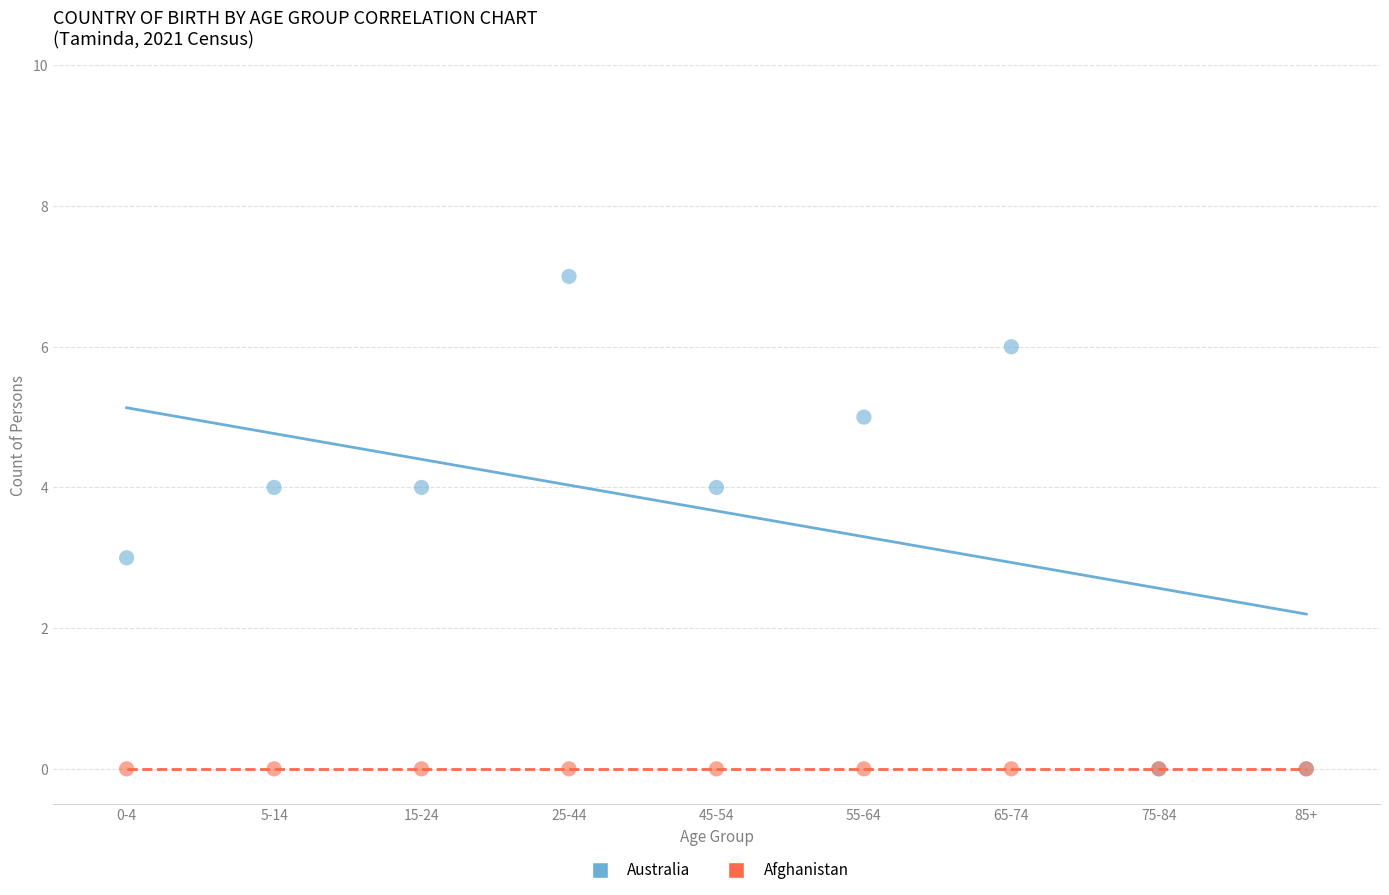

What are all the series names shown in the legend?

Australia, Afghanistan